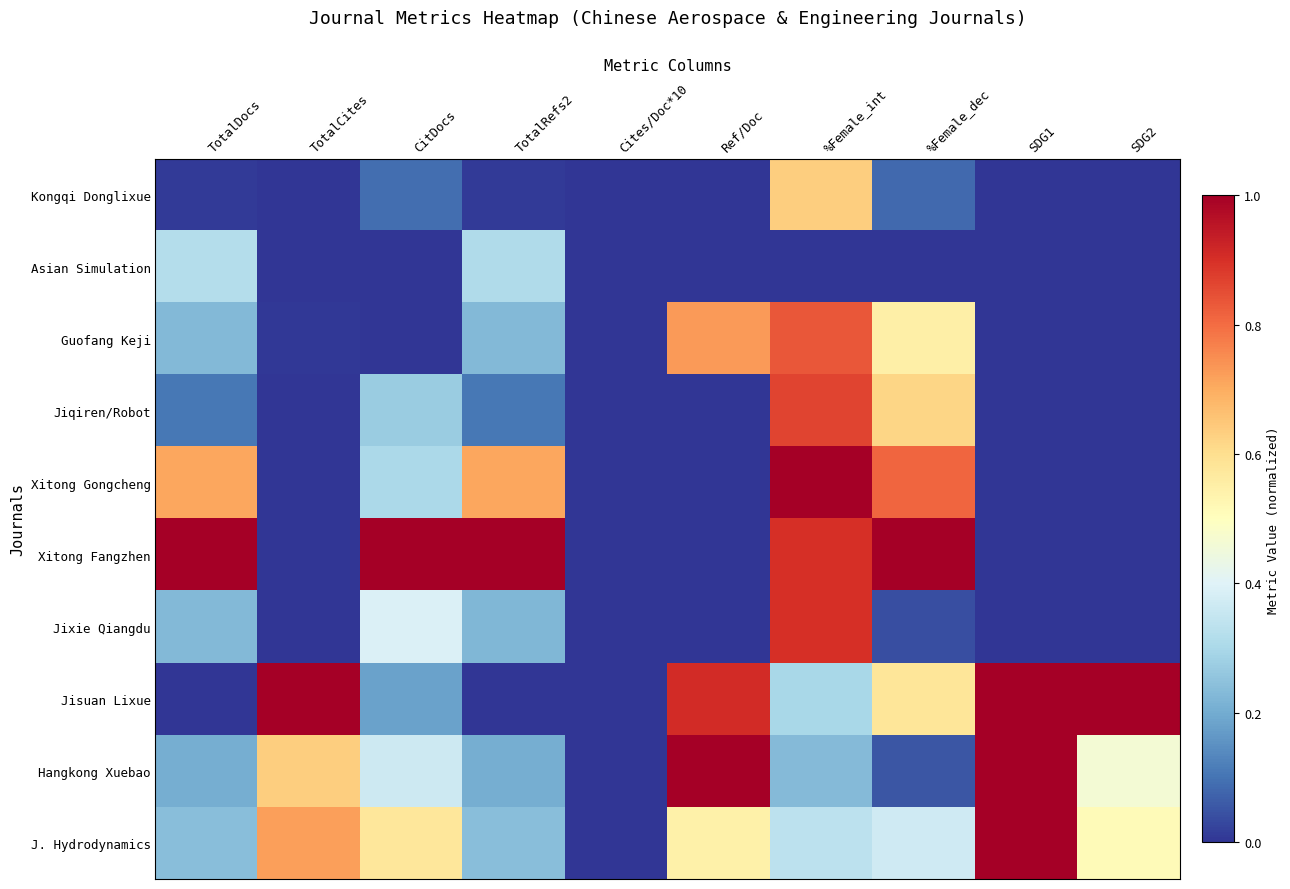

Rank the series by their maximum value, from lowest to highest.

Asian Simulation, Kongqi Donglixue, Guofang Keji, Jiqiren/Robot, Jixie Qiangdu, Xitong Gongcheng, Xitong Fangzhen, Jisuan Lixue, Hangkong Xuebao, J. Hydrodynamics